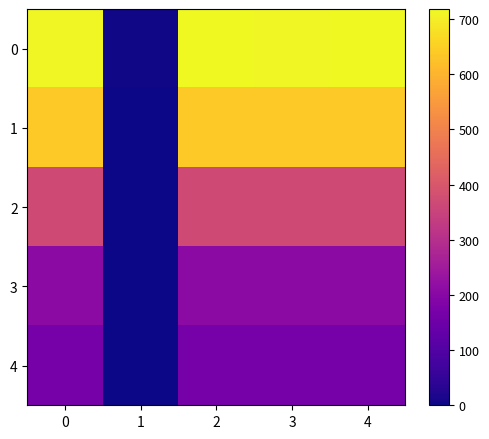

Which has a higher value, 4 or 3?

4